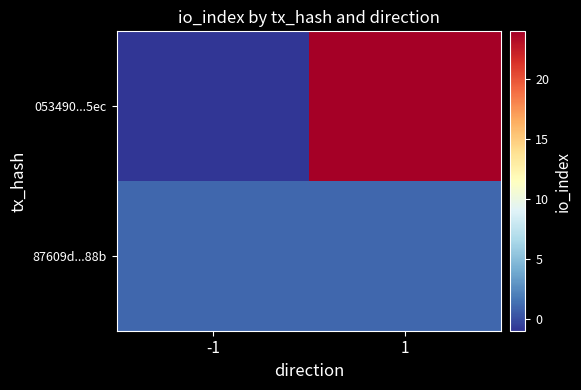

Reading left to right, list all the values displayed in this chart.

053490...5ec: -1=-1	1=24
87609d...88b: -1=1	1=1